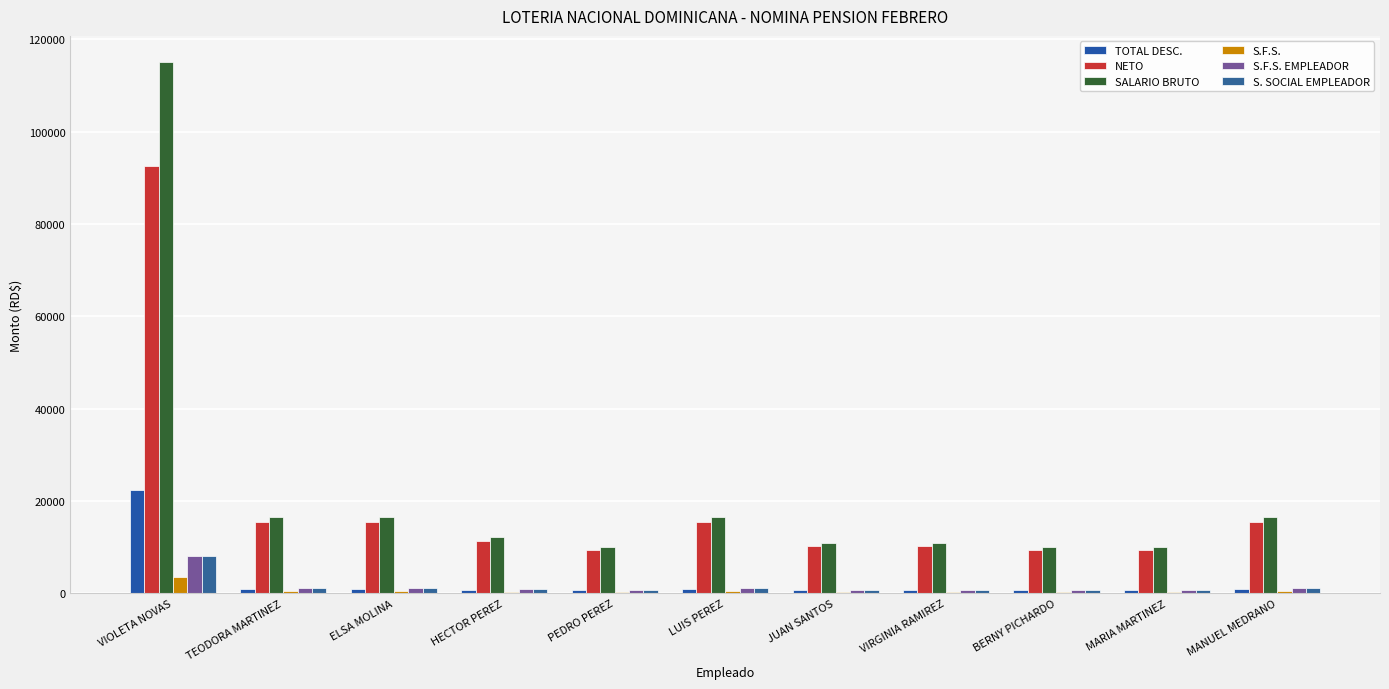

Is it true that TOTAL DESC. equals 22455.3 at VIOLETA NOVAS?

True